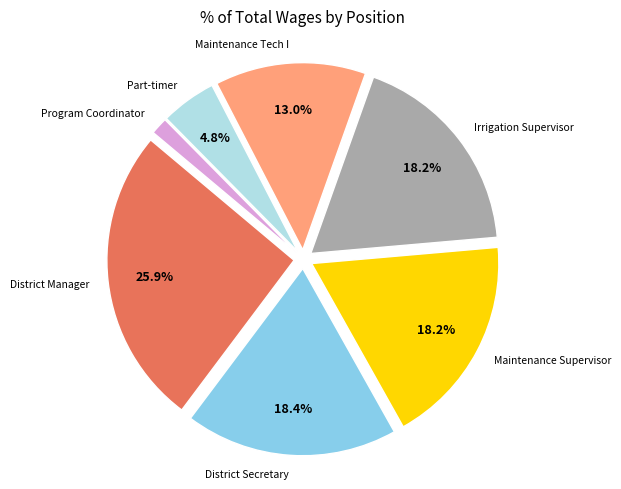

Is there a majority slice in this chart?

No